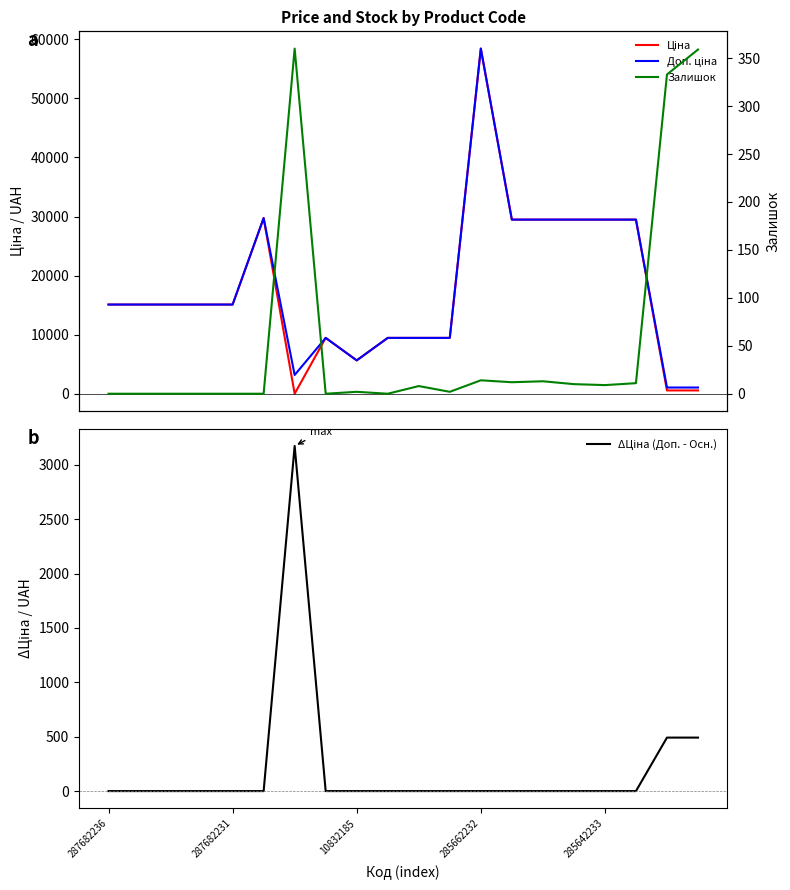

Reading right to left, list all the values displayed in this chart.

Ціна: 589.9	589.9	29491.5	29491.5	29491.5	29491.5	29491.5	58426.5	9480.1	9480.1	9480.1	5673.8	9480.1	32.0	29747.2	15120.0	15120.0	15120.0	15120.0	15120.0
Доп. ціна: 1081.7	1081.7	29491.5	29491.5	29491.5	29491.5	29491.5	58426.5	9480.1	9480.1	9480.1	5673.8	9480.1	3205.0	29747.2	15120.0	15120.0	15120.0	15120.0	15120.0
ΔЦіна (Доп. - Осн.): 491.7	491.7	0.0	0.0	0.0	0.0	0.0	0.0	0.0	0.0	0.0	0.0	0.0	3172.9	0.0	0.0	0.0	0.0	0.0	0.0
Залишок: 359.0	333.0	11.0	9.0	10.0	13.0	12.0	14.0	2.0	8.0	0.0	2.0	0.0	360.0	0.0	0.0	0.0	0.0	0.0	0.0